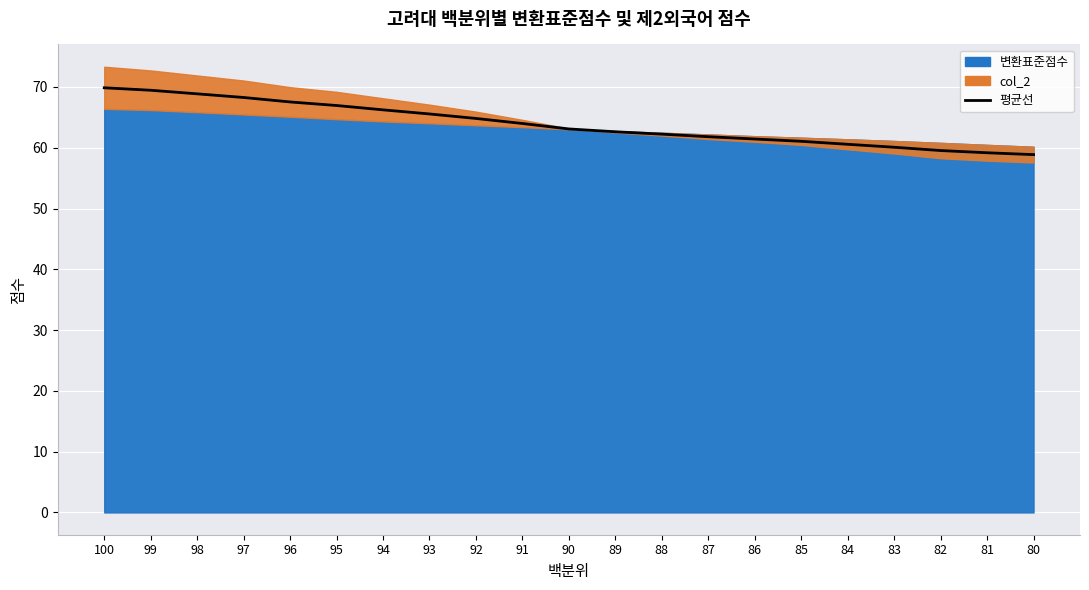

Reading left to right, what are all the values shown in this chart?

100=69.9	99=69.5	98=68.9	97=68.3	96=67.5	95=67.0	94=66.2	93=65.6	92=64.8	91=64.0	90=63.1	89=62.6	88=62.2	87=61.8	86=61.4	85=61.1	84=60.6	83=60.1	82=59.5	81=59.2	80=58.9